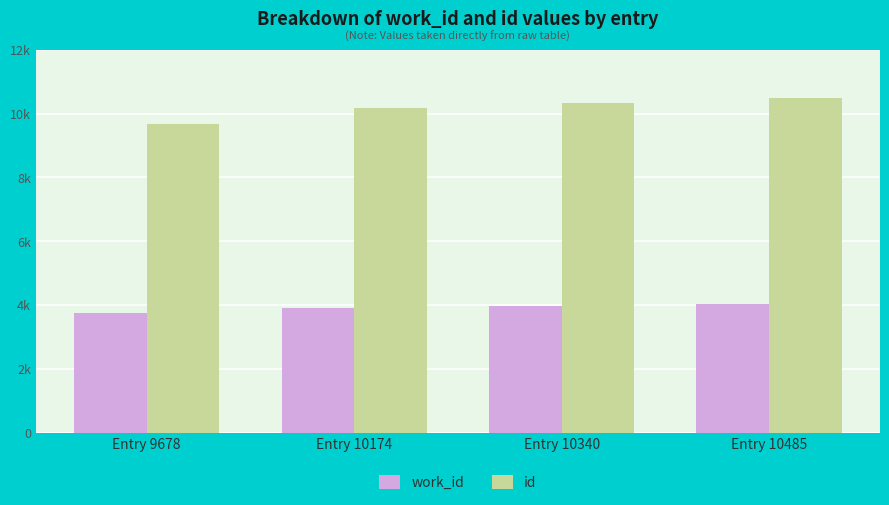

Reading right to left, transcribe all the data shown in this chart.

work_id: 4047	3981	3920	3751
id: 10485	10340	10174	9678